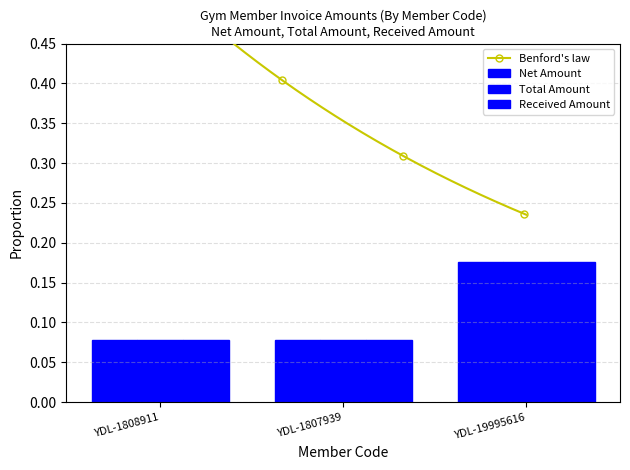

How many Net Amount values are between 0 and 1?

3